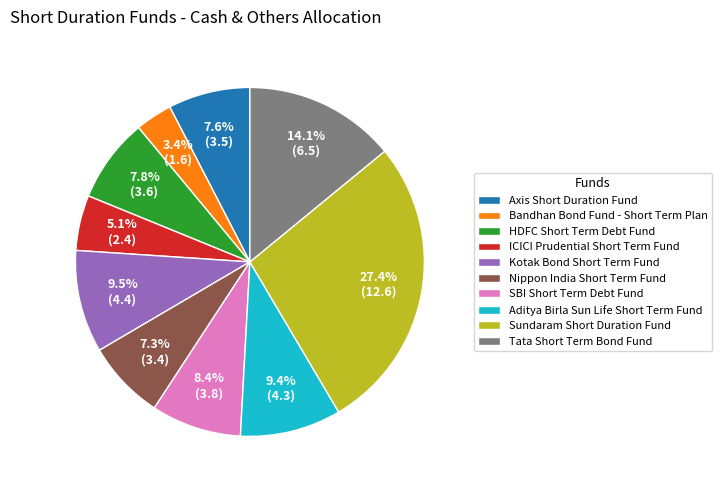

What is the largest slice in the pie chart?

Sundaram Short Duration Fund